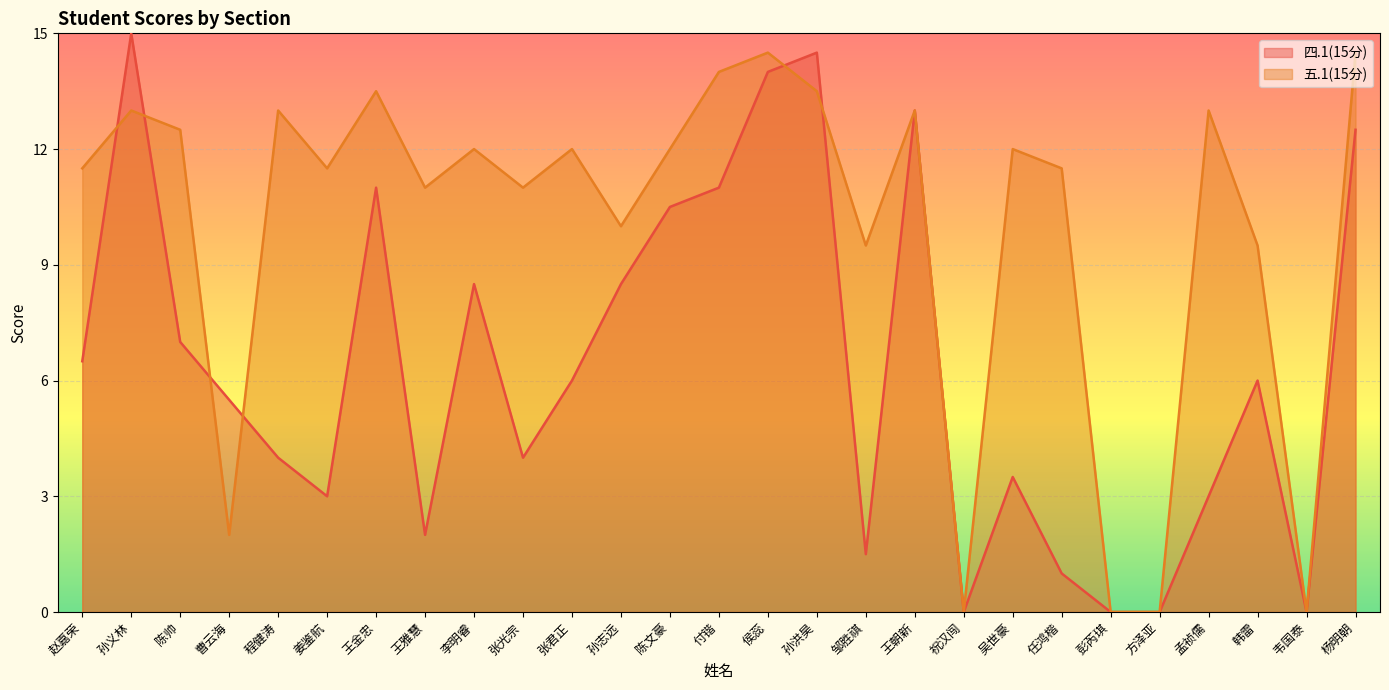

What is the highest value of the 四.1(15分) series?

15.0